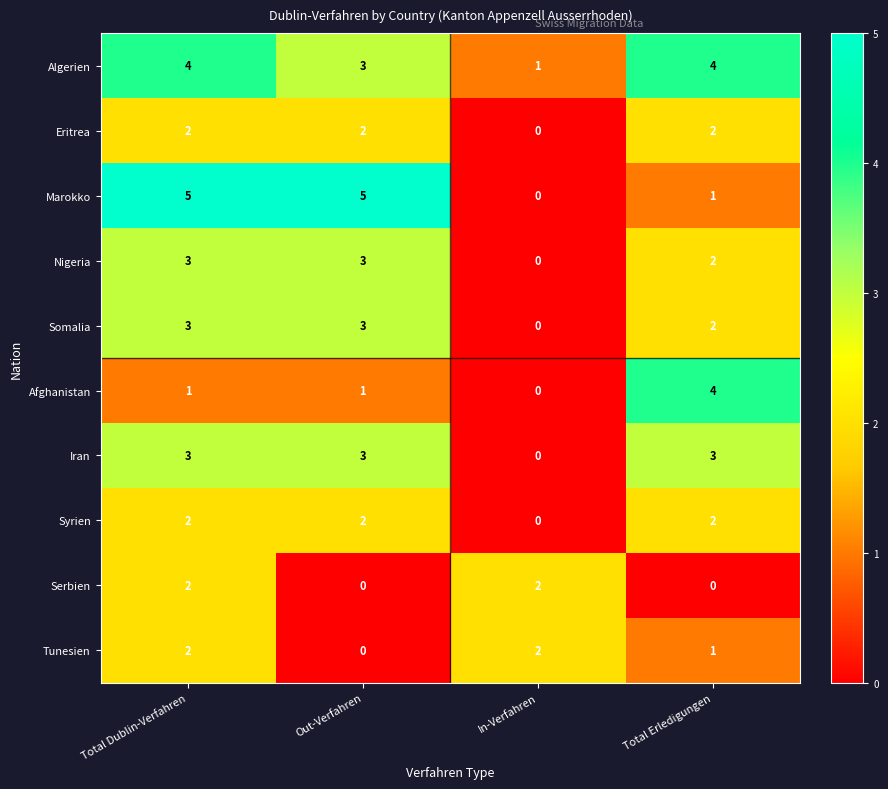

Between Out-Verfahren and In-Verfahren, which series saw the biggest shift?

Marokko